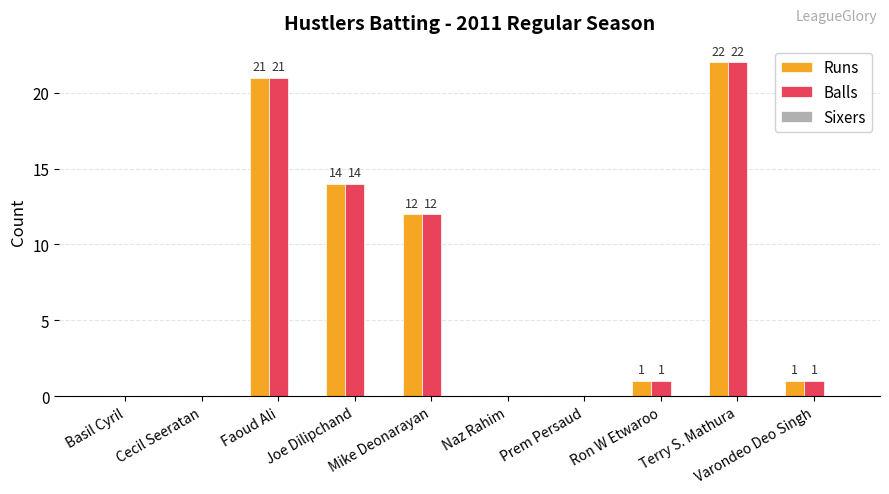

Are the bars horizontal?

No